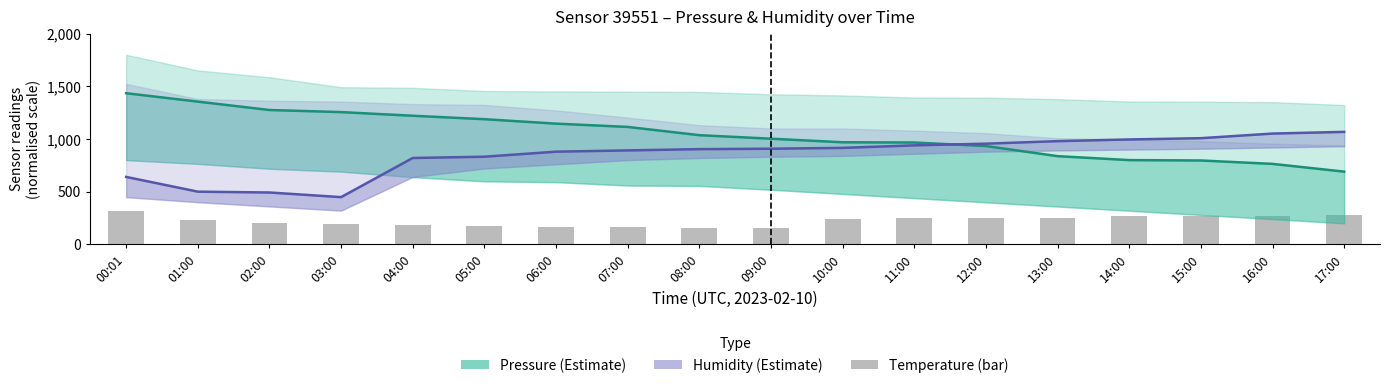

What is the label of the 6th bar from the right?

12:00